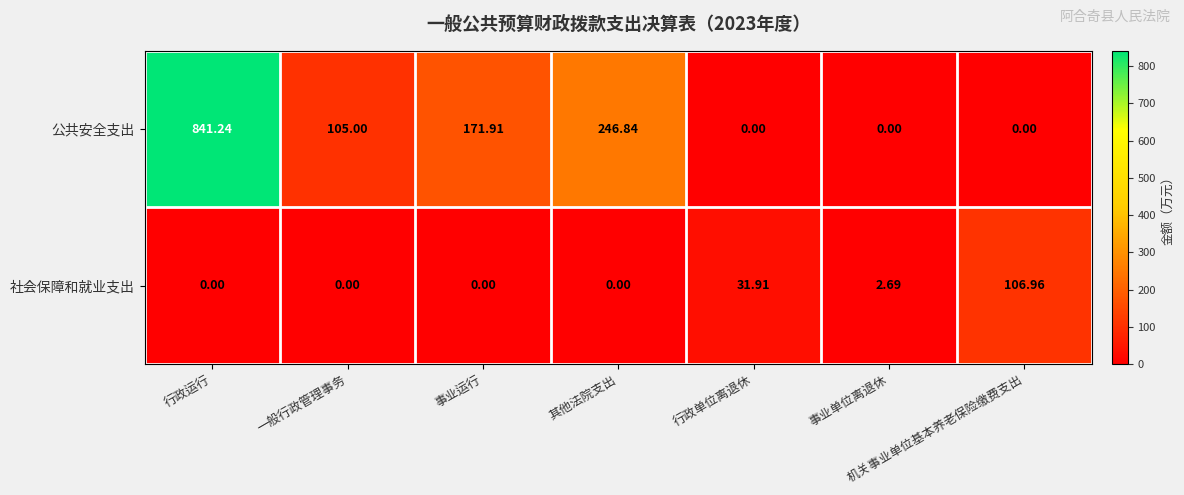

Which series has the largest range (max minus min)?

公共安全支出